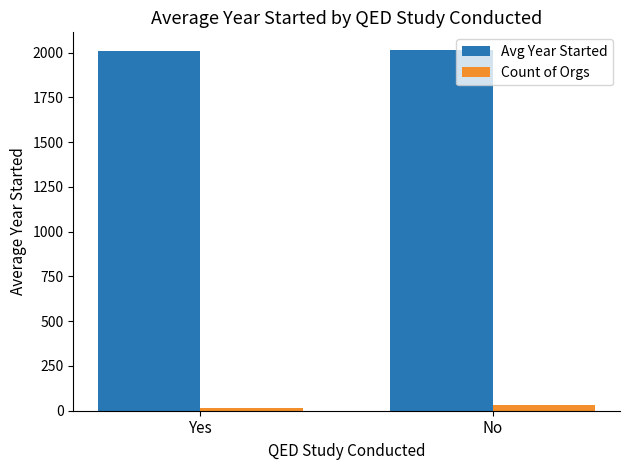

What is the average value of the Avg Year Started series?

2011.0